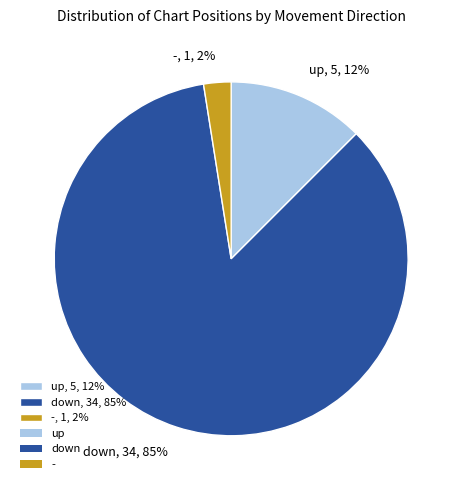

How many segments does this pie chart have?

3